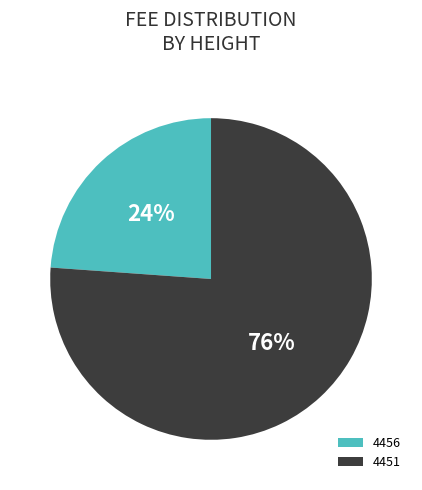

The 4456 slice represents 14% of the pie. True or false?

False